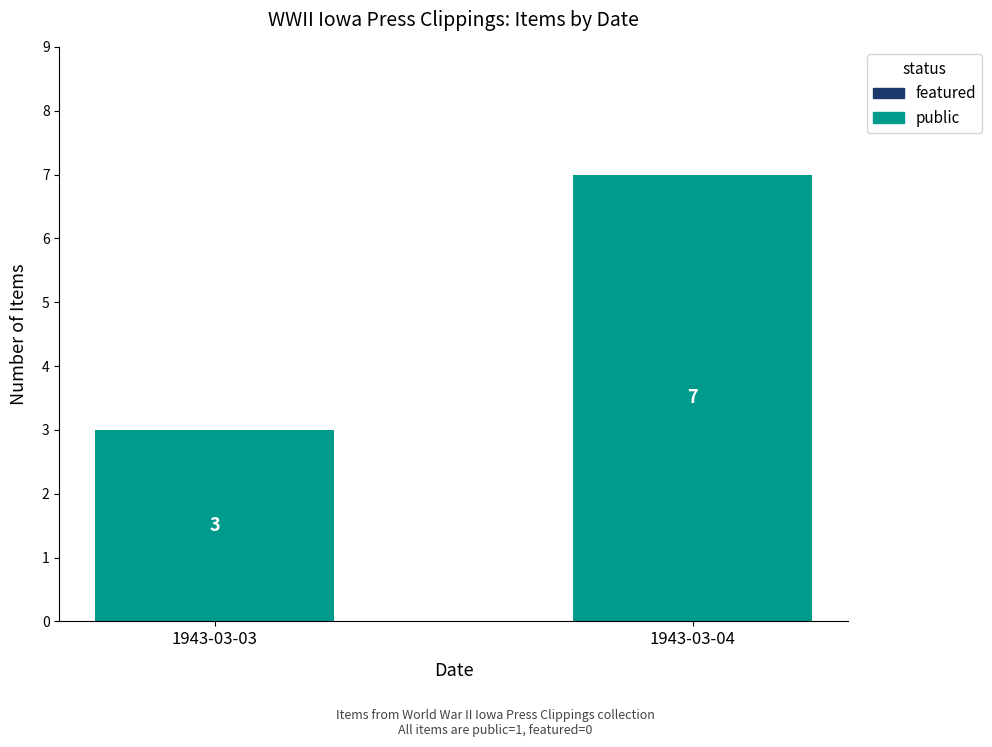

What is the greatest value displayed?

7